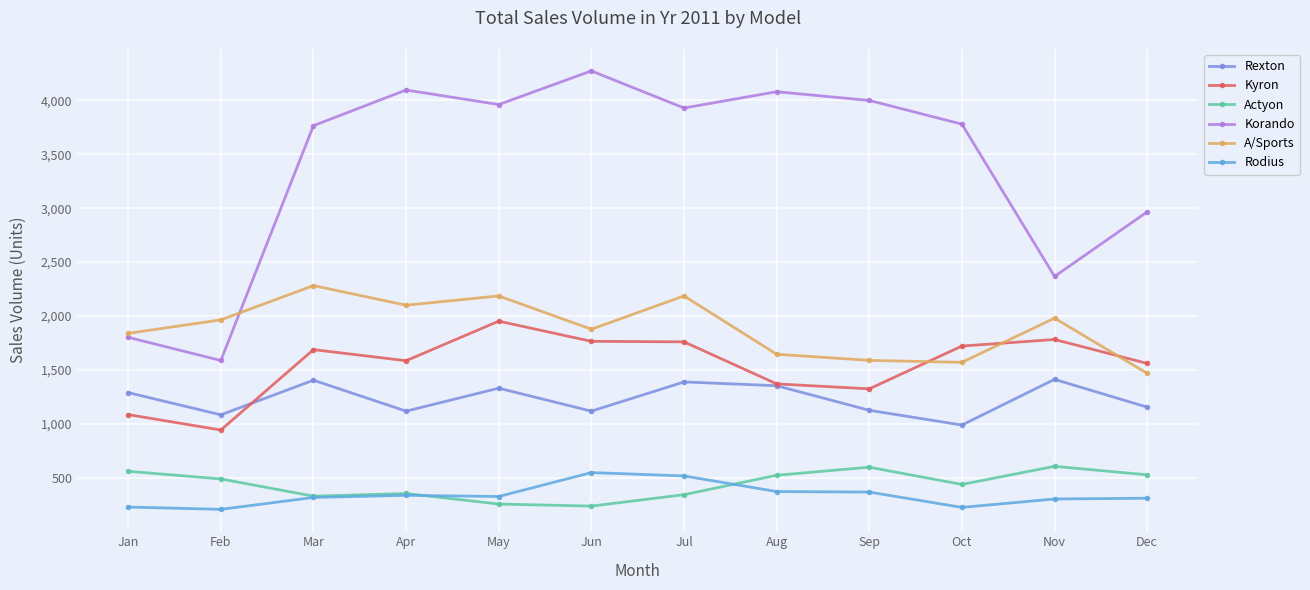

Which series has the widest spread of values?

Korando